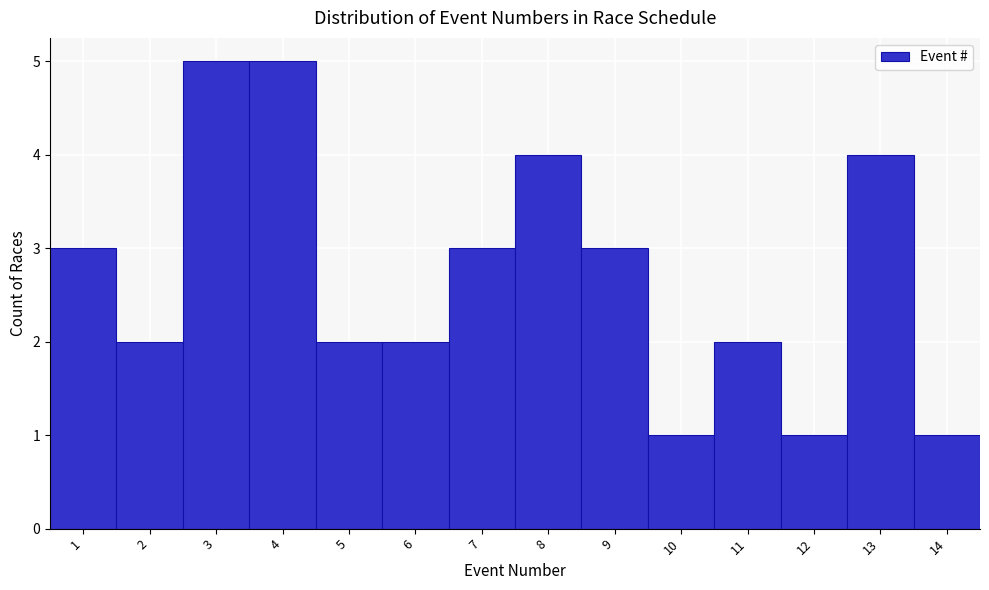

What is the height of the bar covering 3.5 to 4.5 on the x-axis? The values are not printed on the chart, so give them approximately, as read against the axis.

5